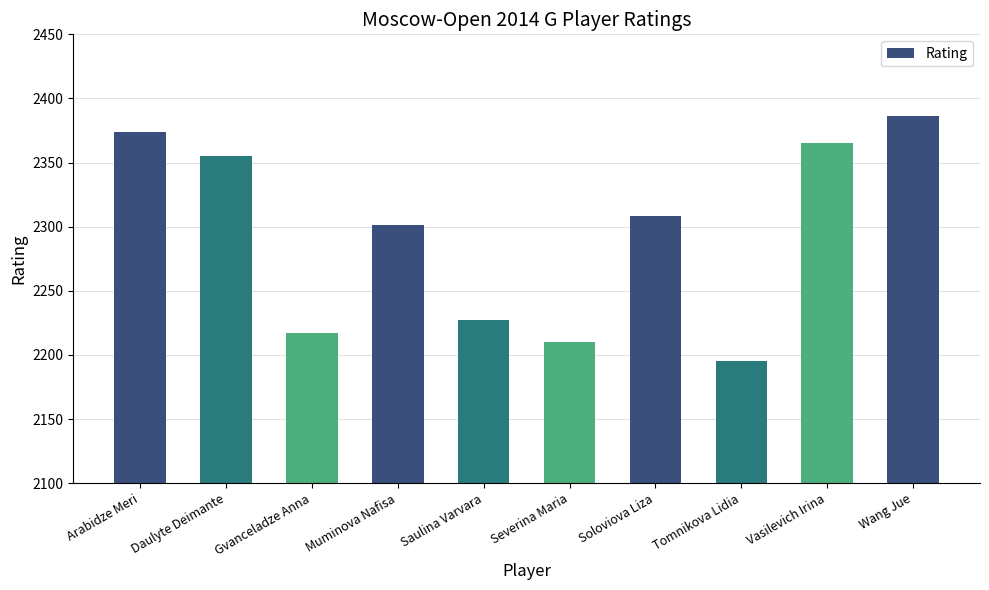

Rank the categories by value from highest to lowest.

Wang Jue, Arabidze Meri, Vasilevich Irina, Daulyte Deimante, Soloviova Liza, Muminova Nafisa, Saulina Varvara, Gvanceladze Anna, Severina Maria, Tomnikova Lidia